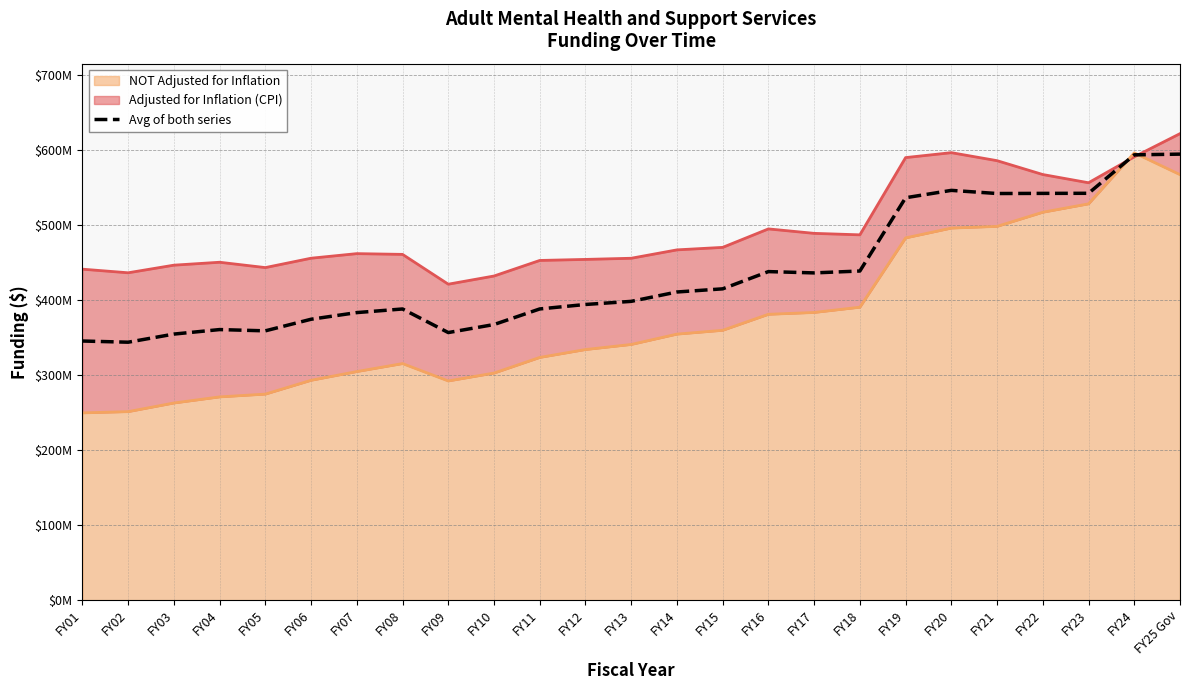

What is the average value?

434306654.3